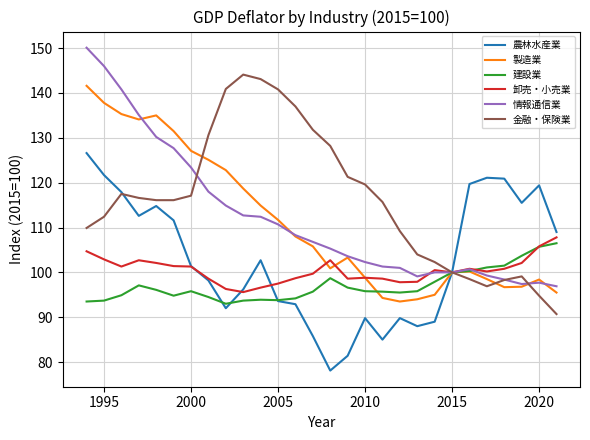

How many interior local peaks does the 製造業 series have?

4